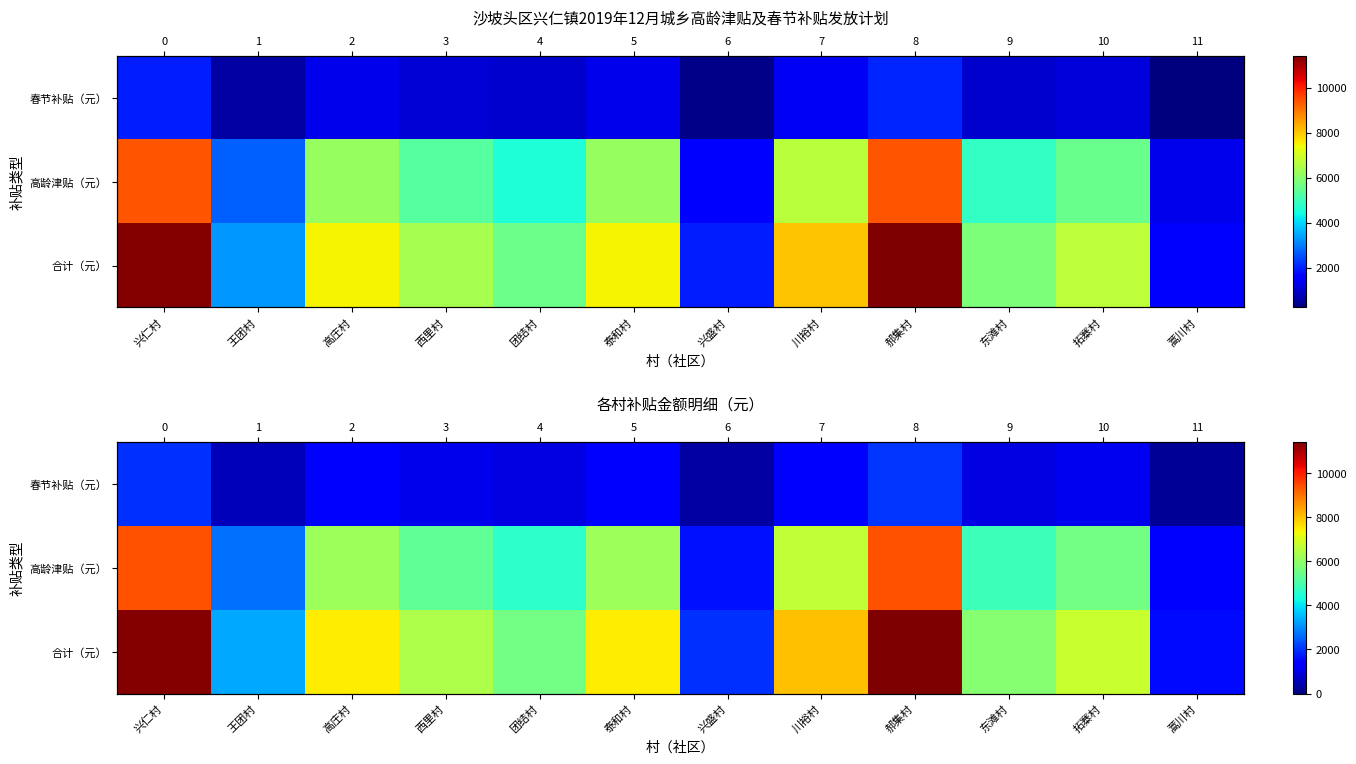

Between 高庄村 and 郝集村, which is larger?

郝集村